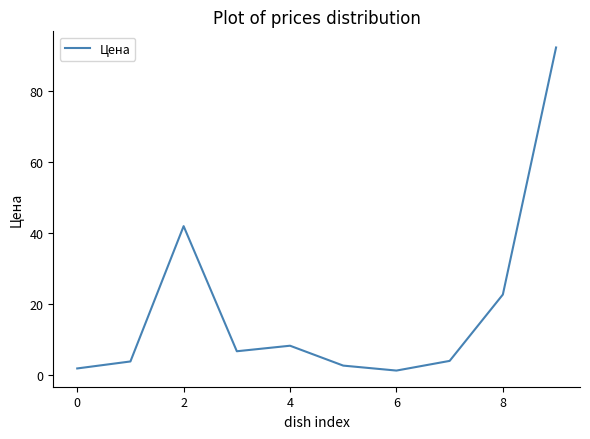

What is the maximum value shown in the chart?

92.3